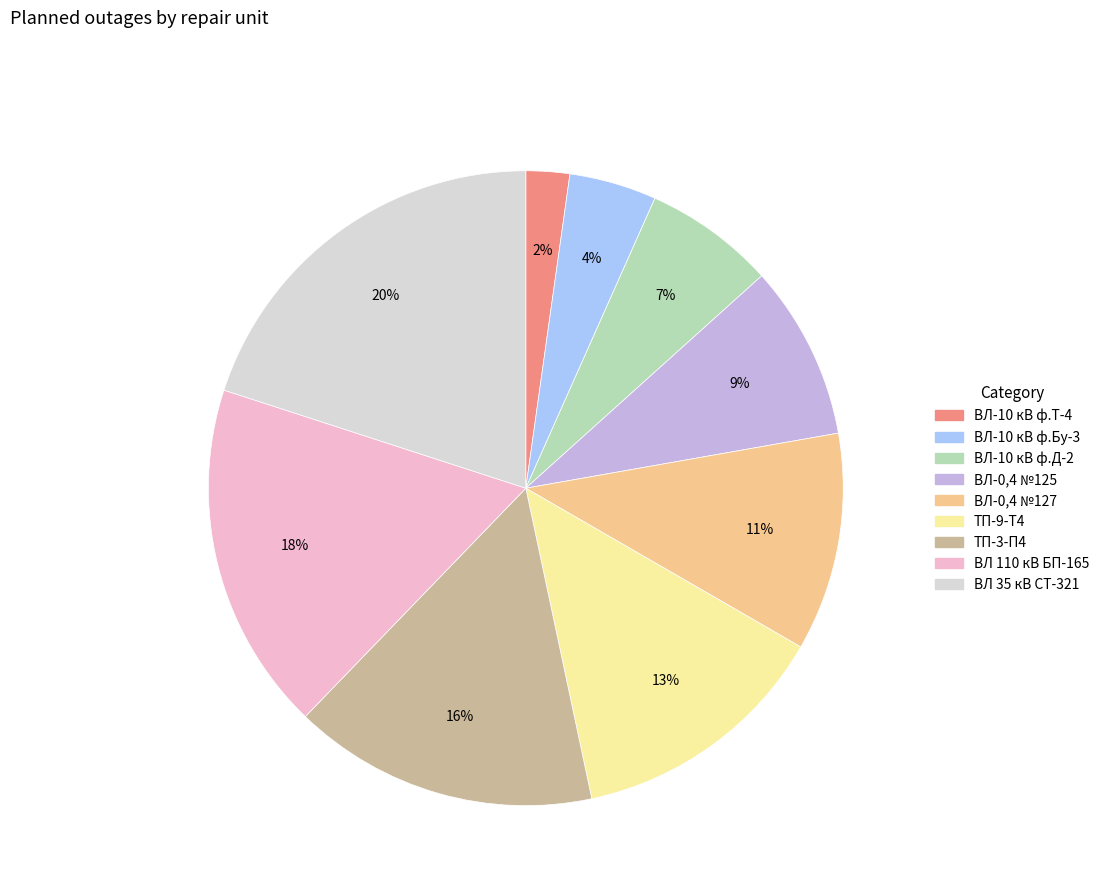

Is there any slice that represents more than half of the pie?

No